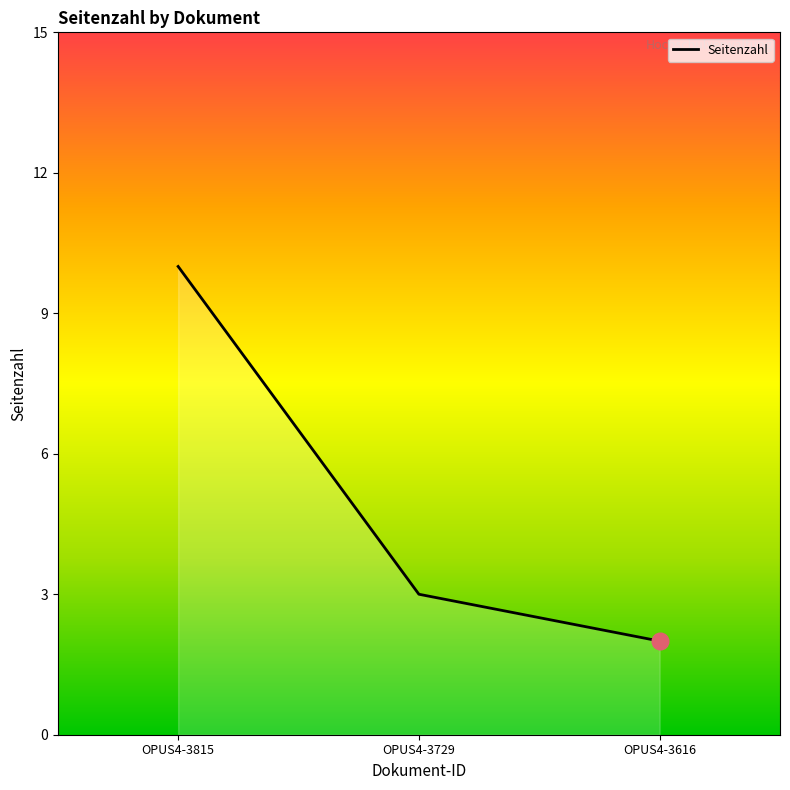

Rank the categories by value from highest to lowest.

OPUS4-3815, OPUS4-3729, OPUS4-3616